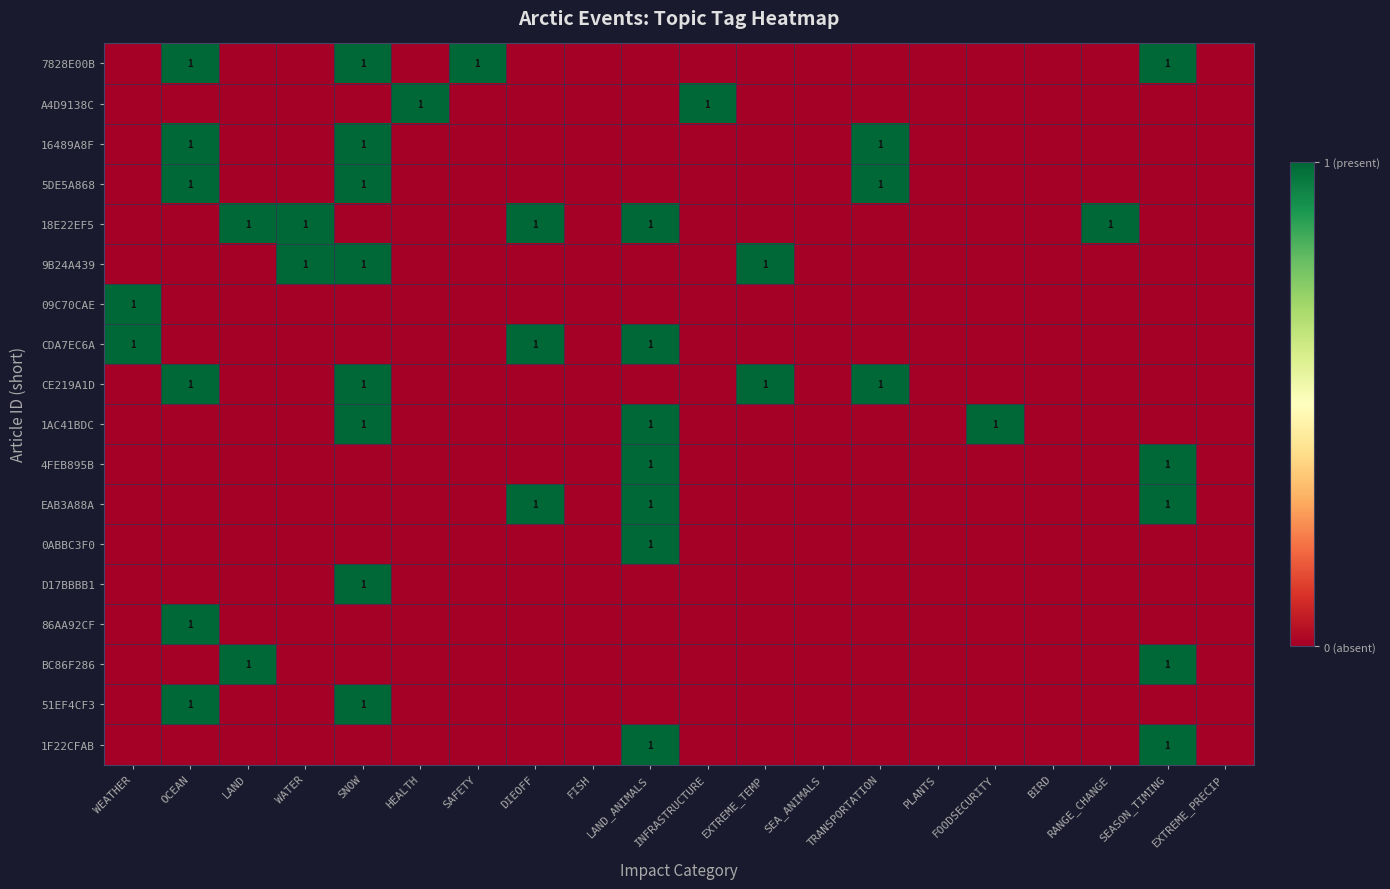

Which has a higher value, WEATHER or SNOW?

SNOW